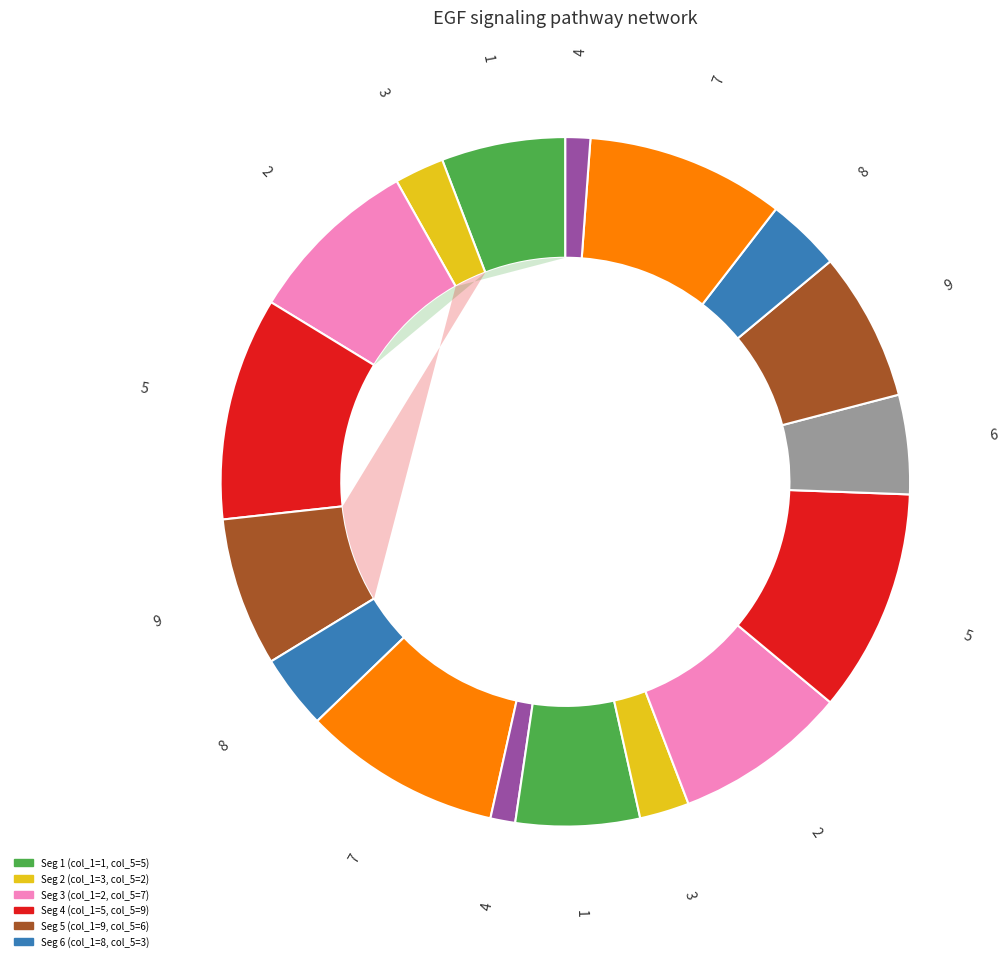

To the nearest percent, what portion does 4 represent?

1%